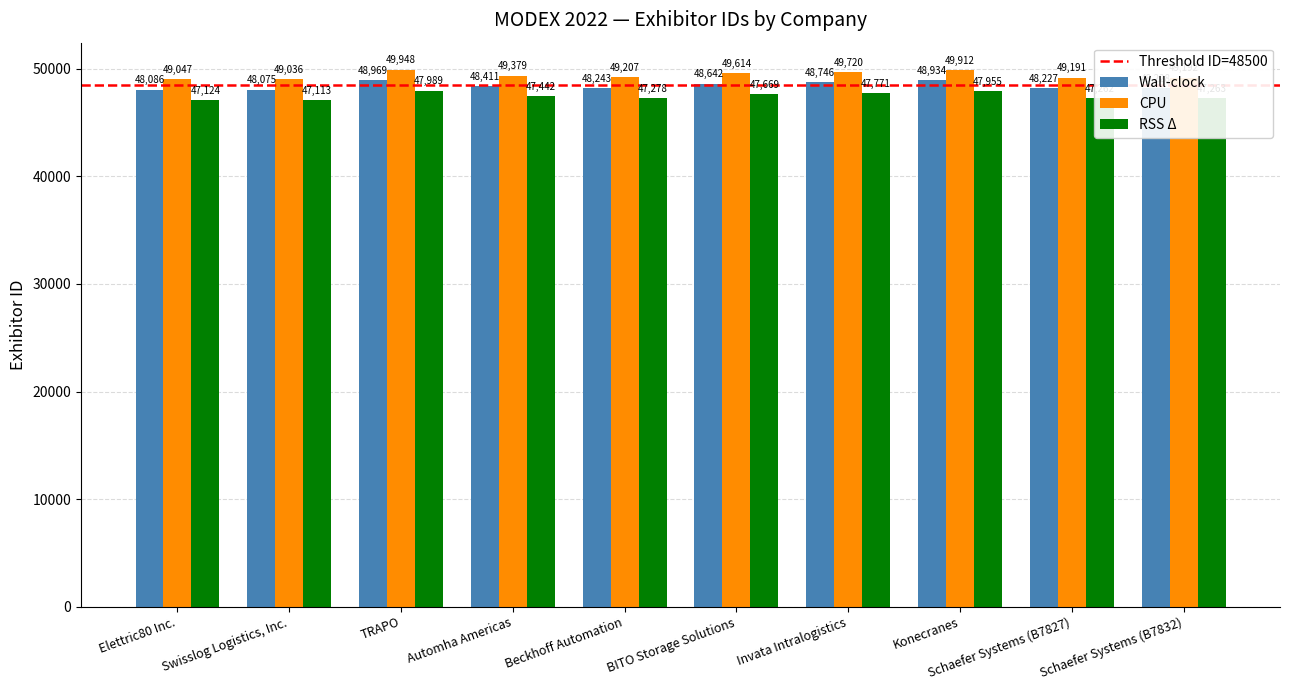

What is the difference between the Wall-clock values at Invata Intralogistics and Elettric80 Inc.?

660.0